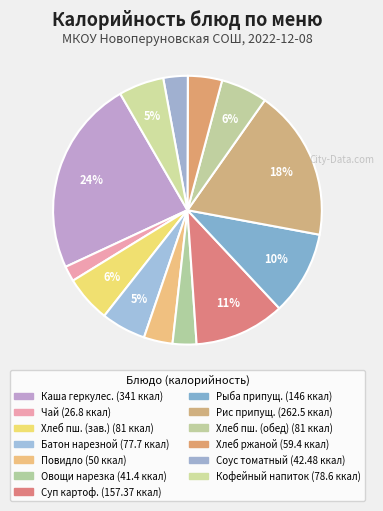

Which slice is the largest?

Каша геркулесовая молочная